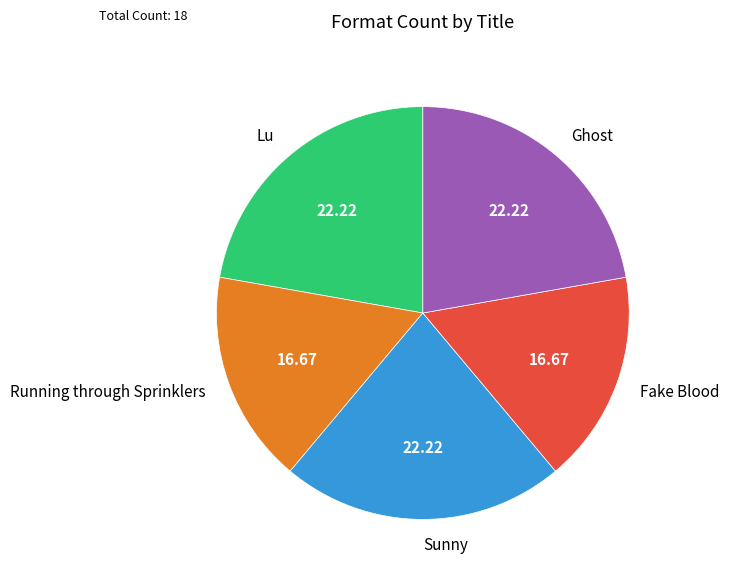

Which has a higher value, Fake Blood or Ghost?

Ghost